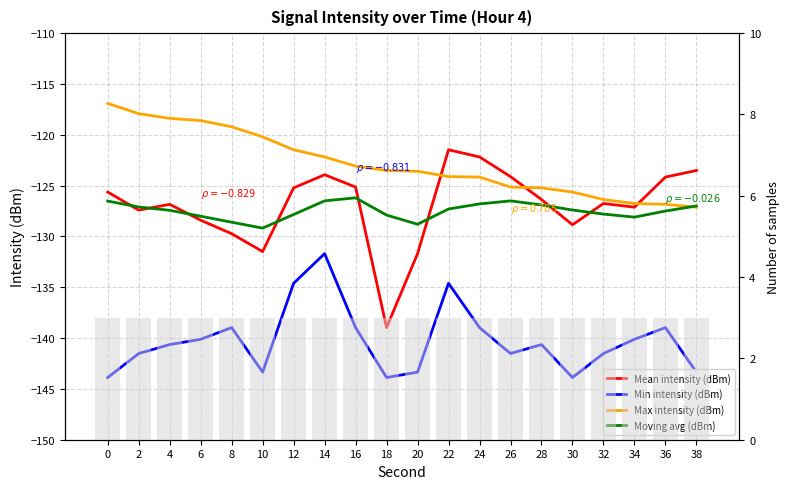

How many values in the Mean intensity (dBm) series exceed -126?

9